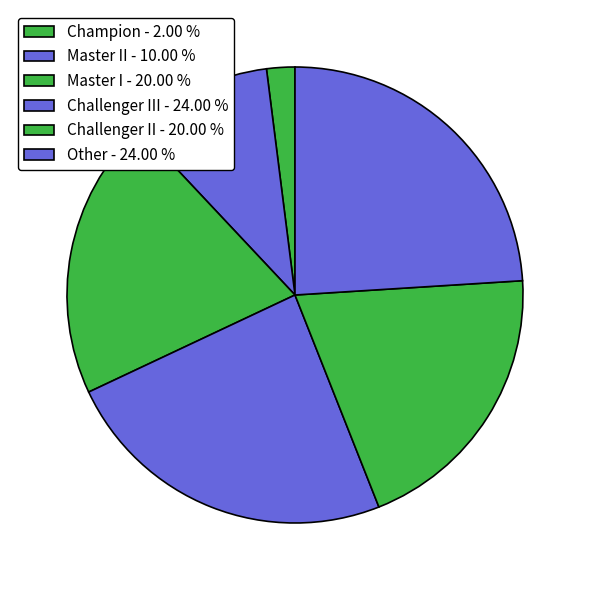

Which category has the smallest portion of the pie?

Champion - 2.00 %